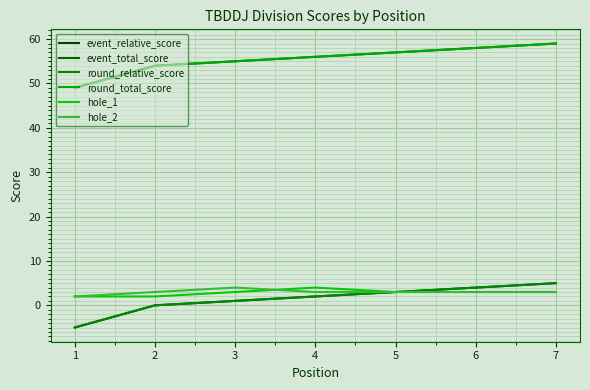

What is the highest value of the round_relative_score series?

5